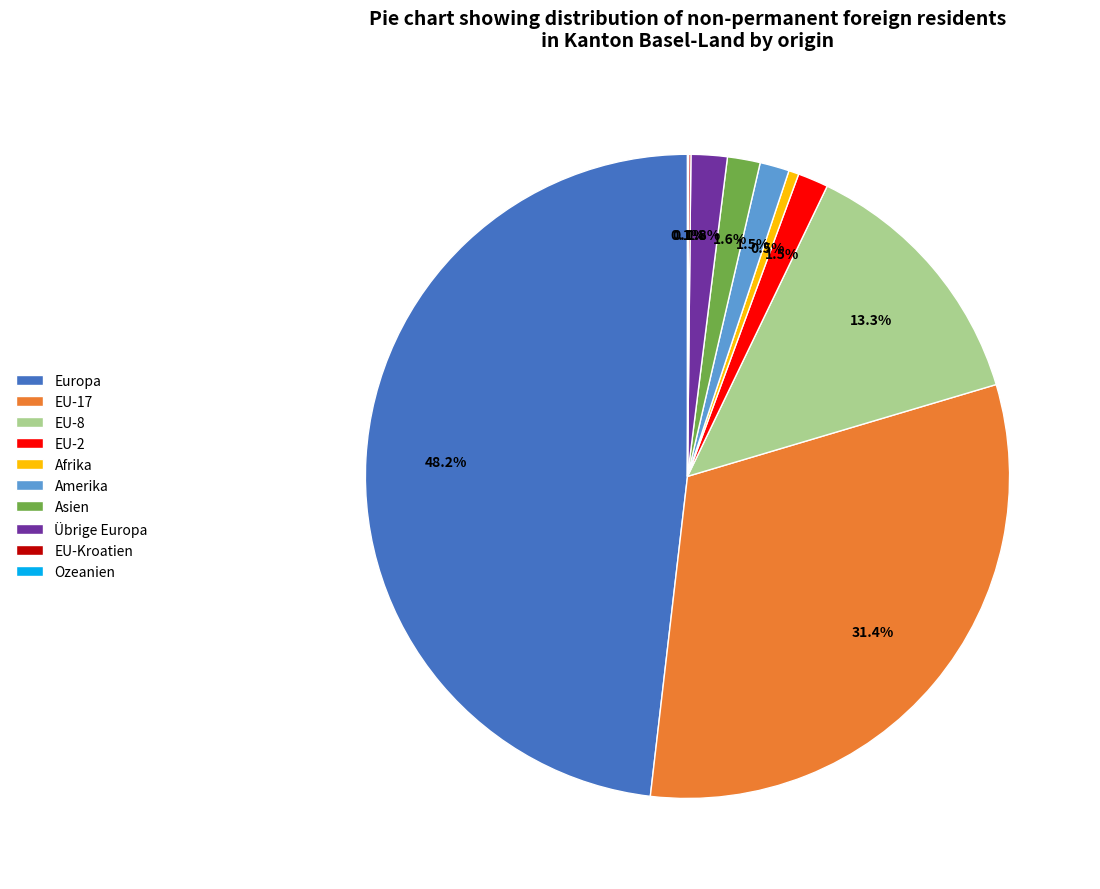

Which slice is the largest?

Europa